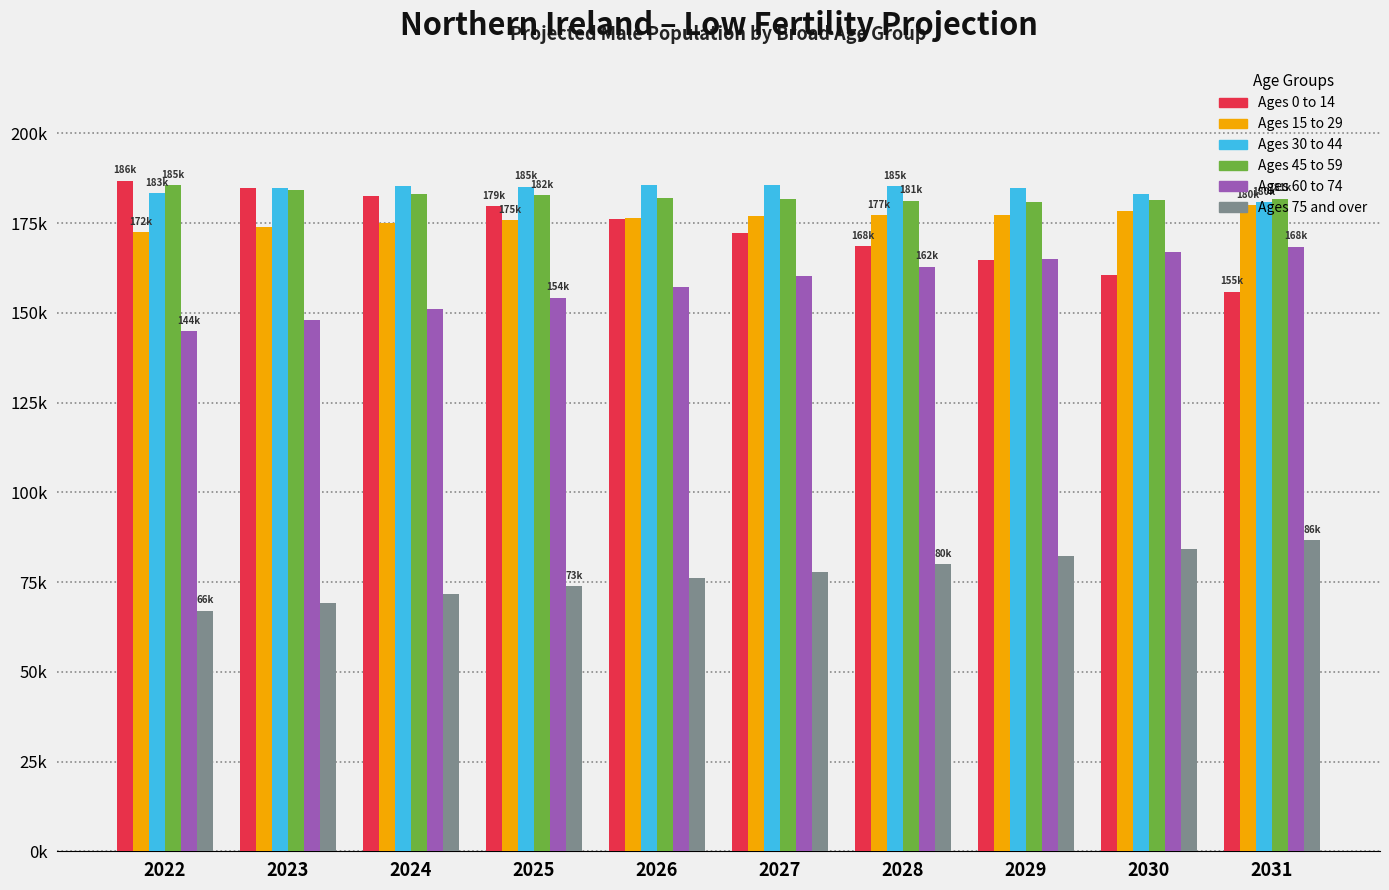

What is the value of the Ages 0 to 14 bar at the 6th from the left?

172338